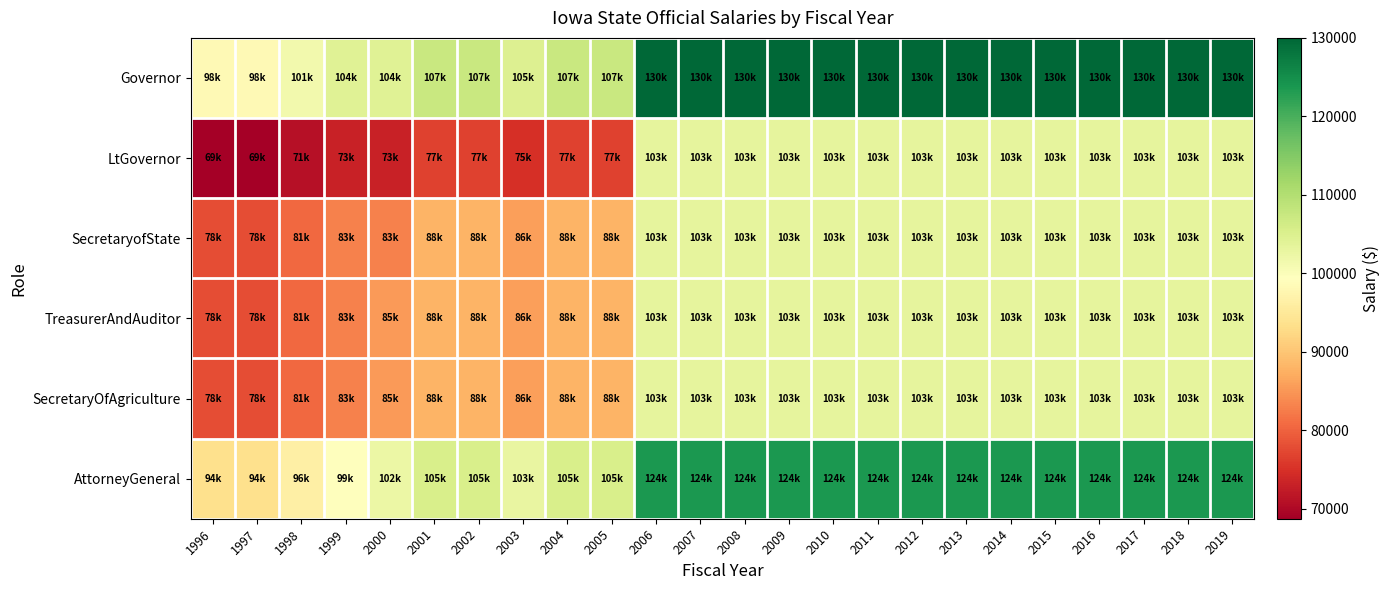

Which series changed the most between 2005 and 2017?

LtGovernor